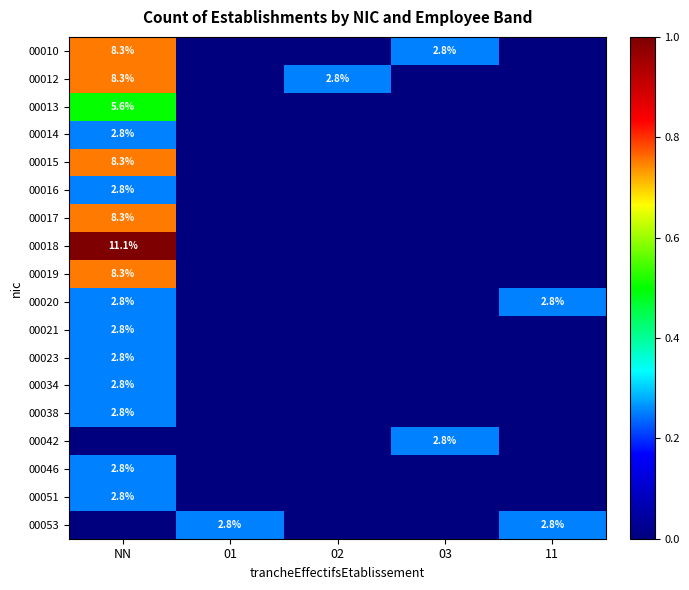

List the labels in order of 00053 value, largest first.

01, 11, NN, 02, 03